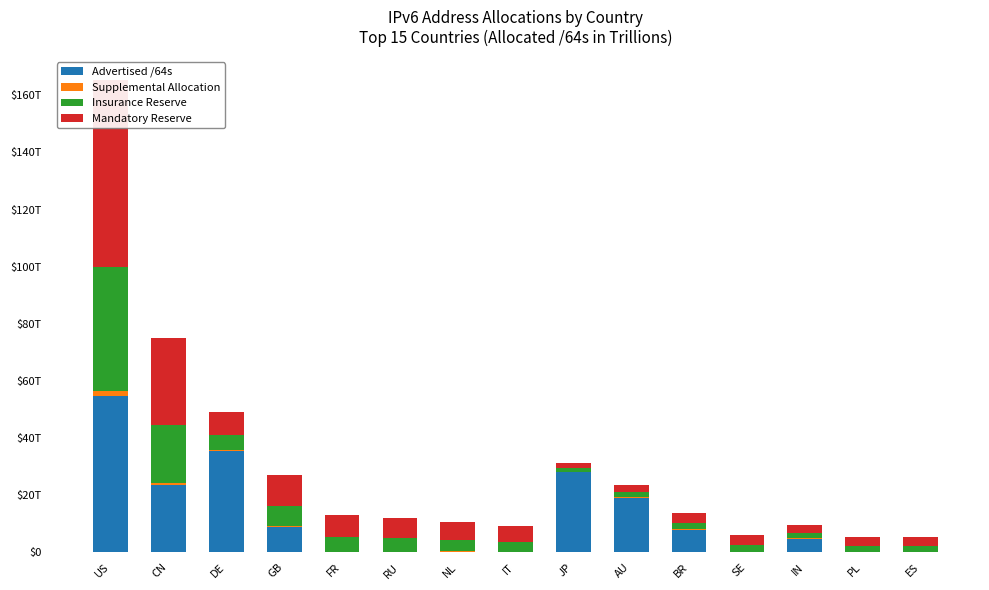

Which label corresponds to the largest value in the chart?

US